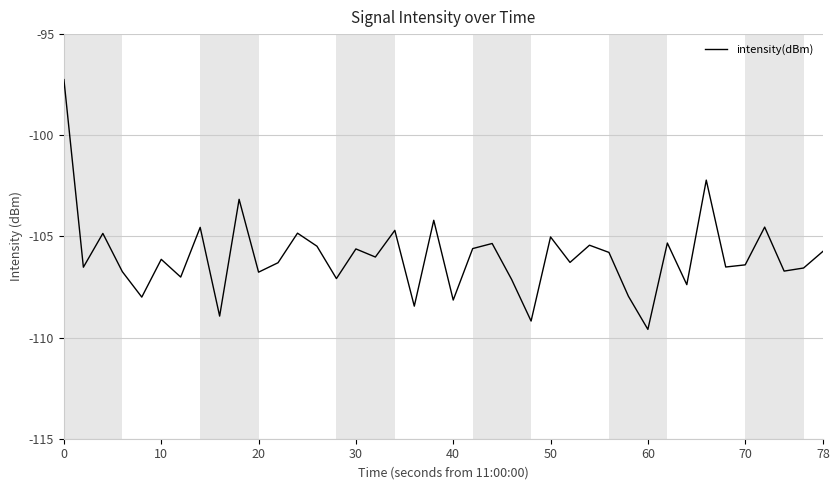

What is the greatest value displayed?

-97.2